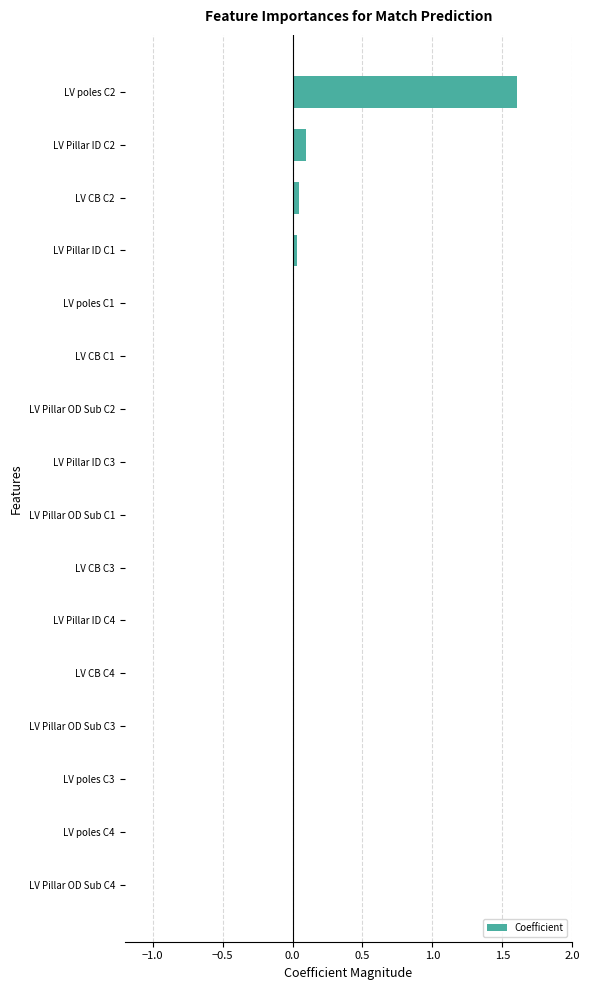

What is the maximum value shown in the chart?

1.6